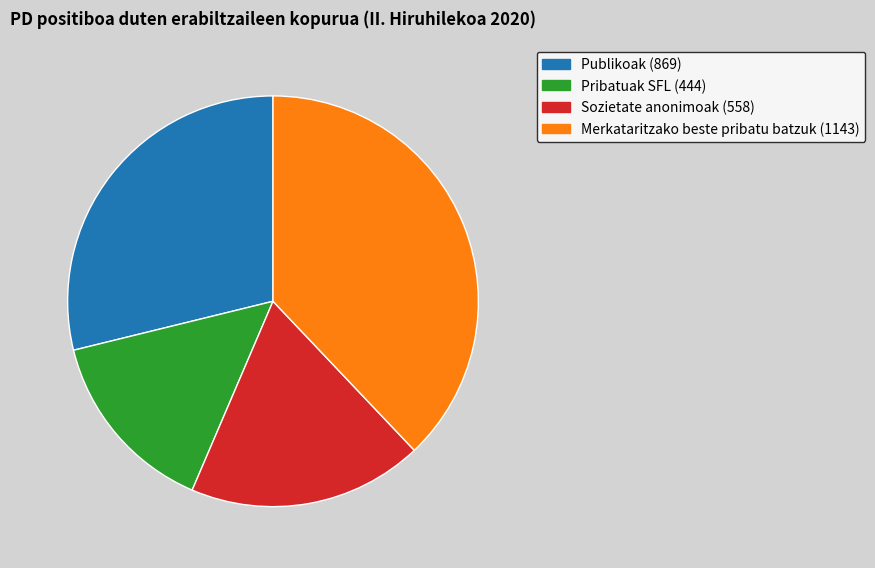

Is it true that Merkataritzako beste pribatu batzuk is 38% of the pie?

True